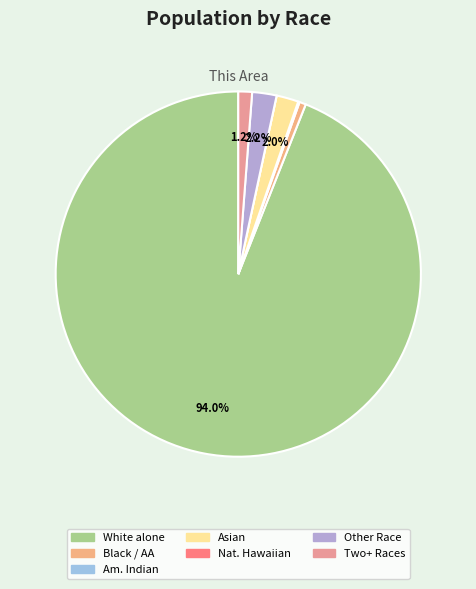

Count the number of slices in the pie.

7